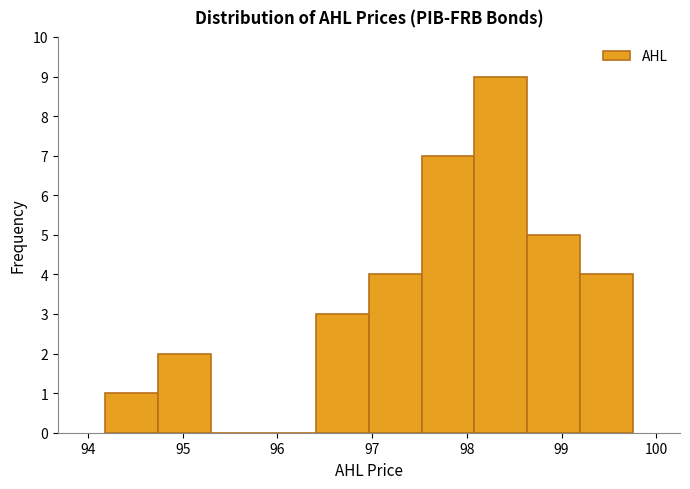

How tall is the bar that spans 97.5 to 98.1 on the x-axis? Neither the bar edges nor the heights are printed on the chart, so give them approximately, as read against the axes.

7